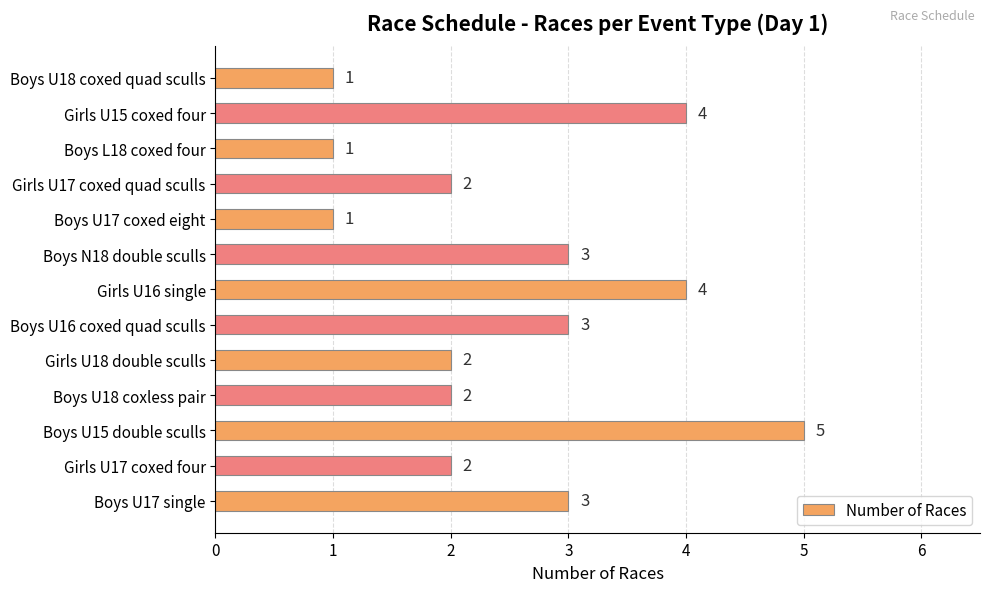

Reading bottom to top, transcribe all the data shown in this chart.

3	2	5	2	2	3	4	3	1	2	1	4	1